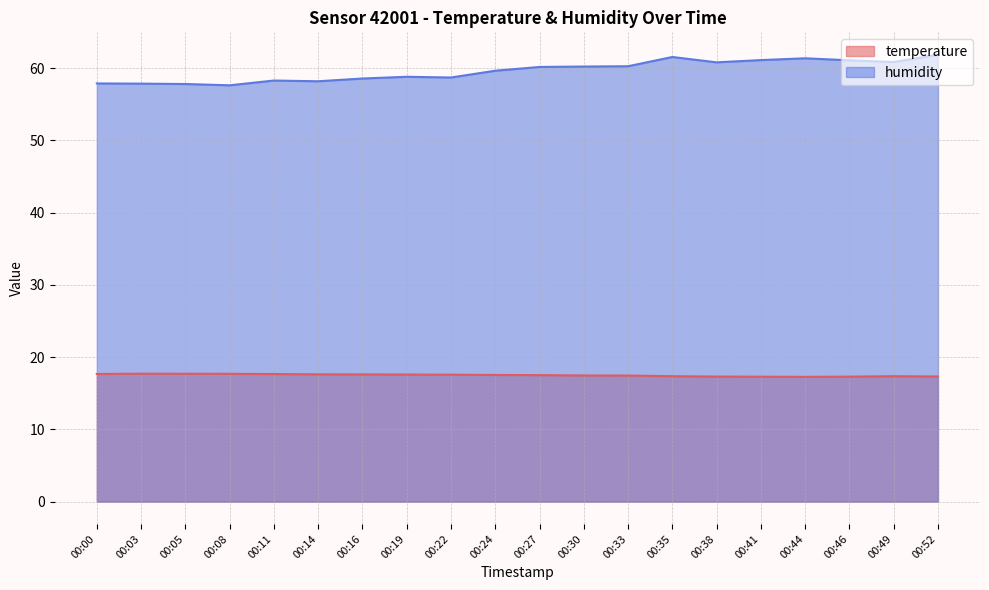

What is the value of the humidity point at the 4th from the left?

57.6